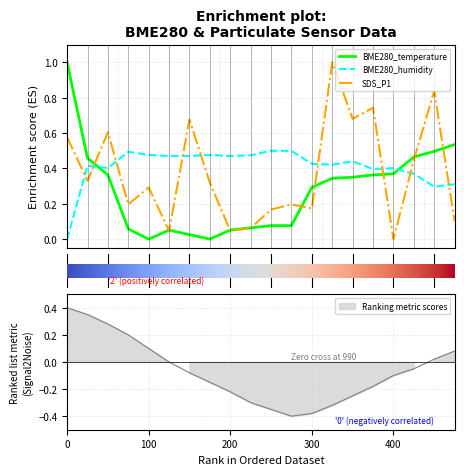

What is the average value of the BME280_humidity series?

0.4